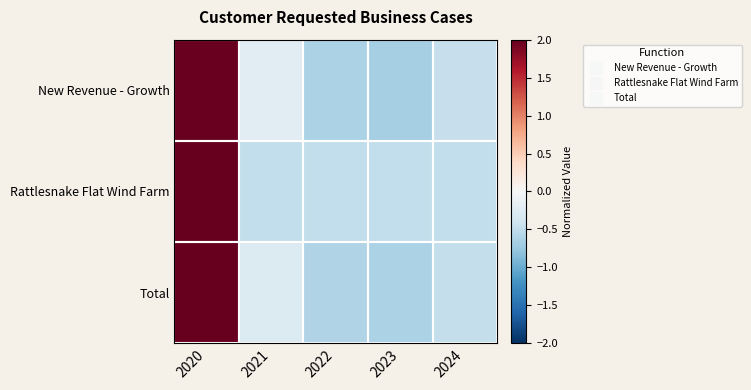

Which category has the lowest value across all series?

2023